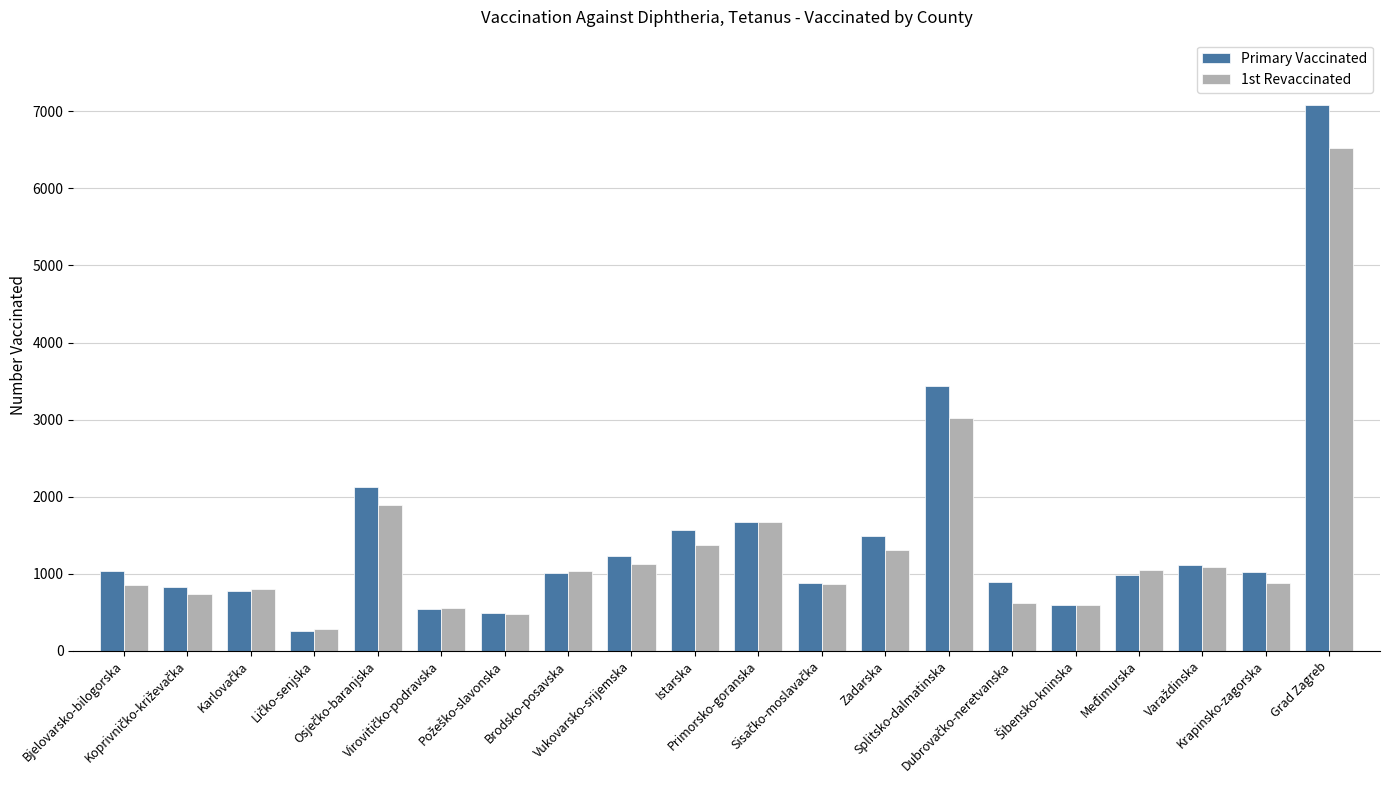

The Primary Vaccinated series shows 2628 at Zadarska. True or false?

False